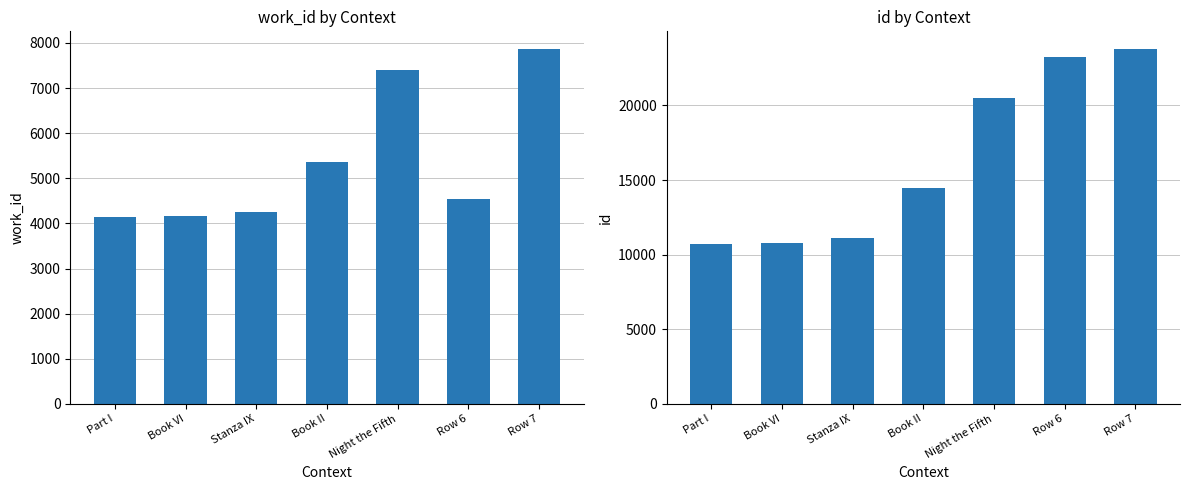

Reading left to right, transcribe all the data shown in this chart.

work_id: Part I=4151	Book VI=4167	Stanza IX=4255	Book II=5366	Night the Fifth=7407	Row 6=4543	Row 7=7864
id: Part I=10710	Book VI=10785	Stanza IX=11087	Book II=14436	Night the Fifth=20491	Row 6=23234	Row 7=23775